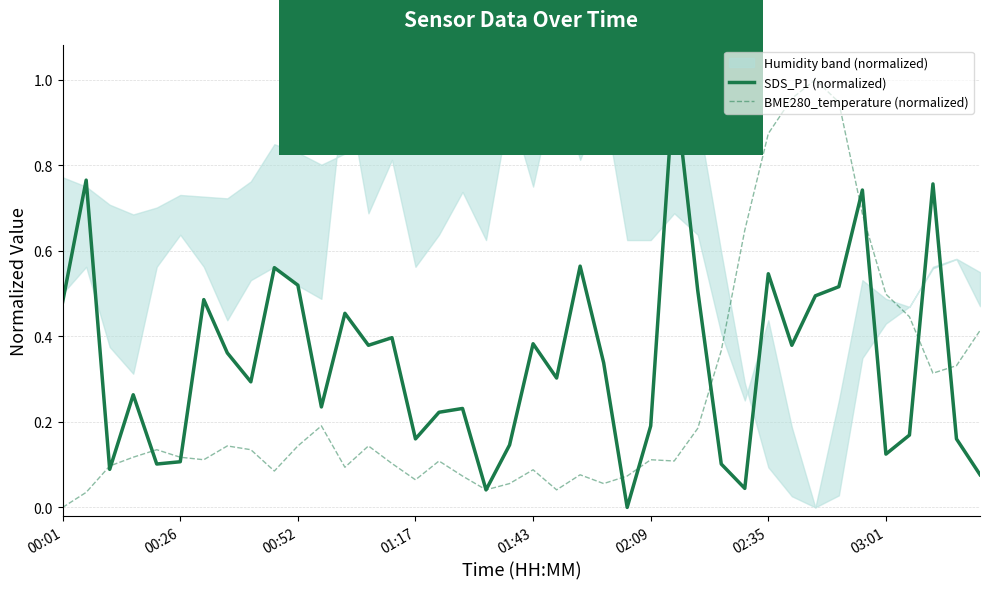

Which category has the lowest value in the SDS_P1 (normalized) series?

24